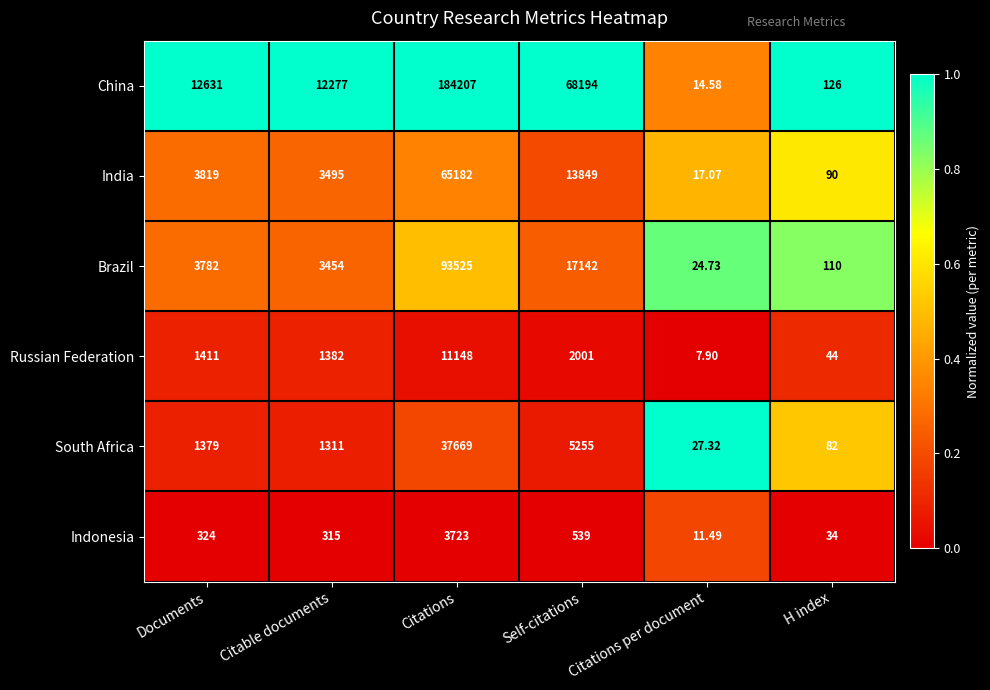

Which series has the widest spread of values?

China